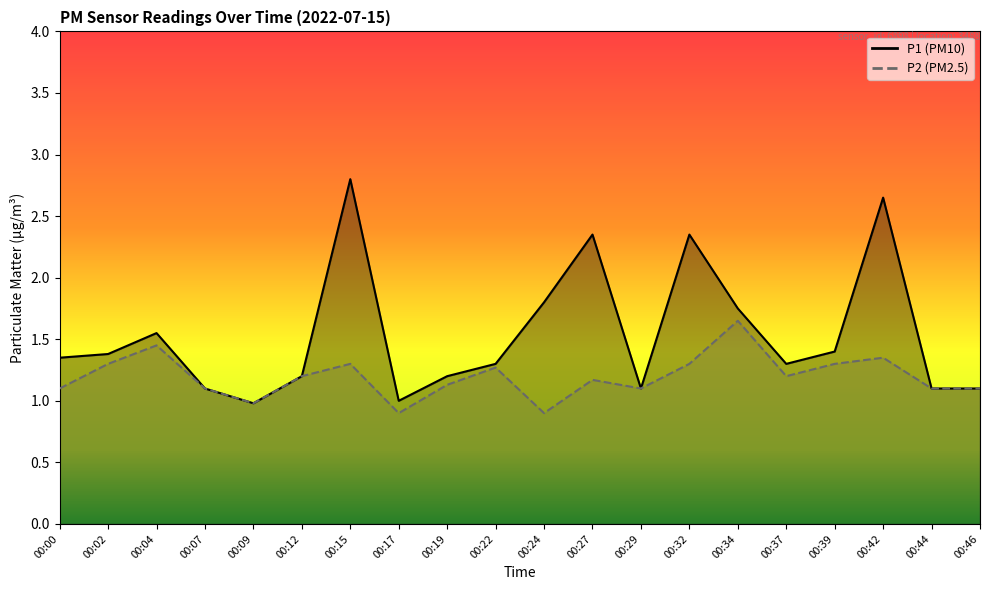

Which series has the largest total across all categories?

P1